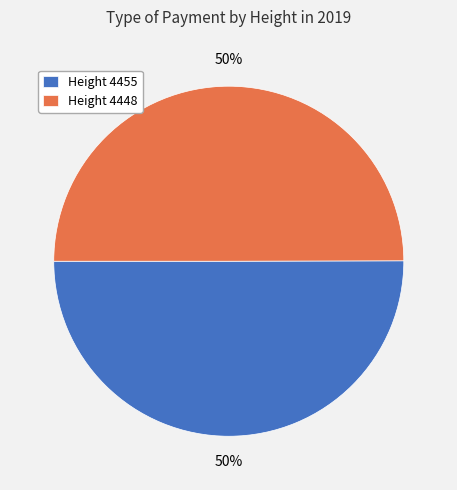

To the nearest percent, what is the average slice percentage?

50%